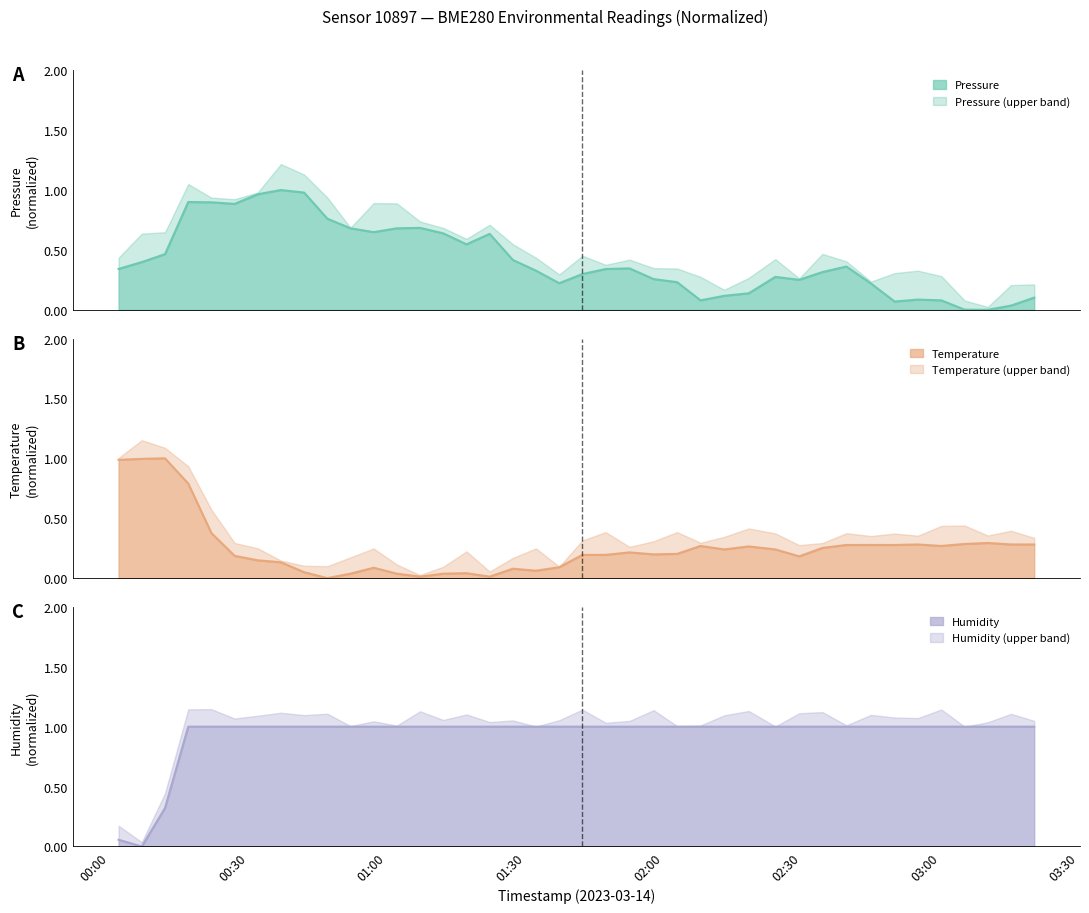

The value of pressure at 19 is 0.3. True or false?

False